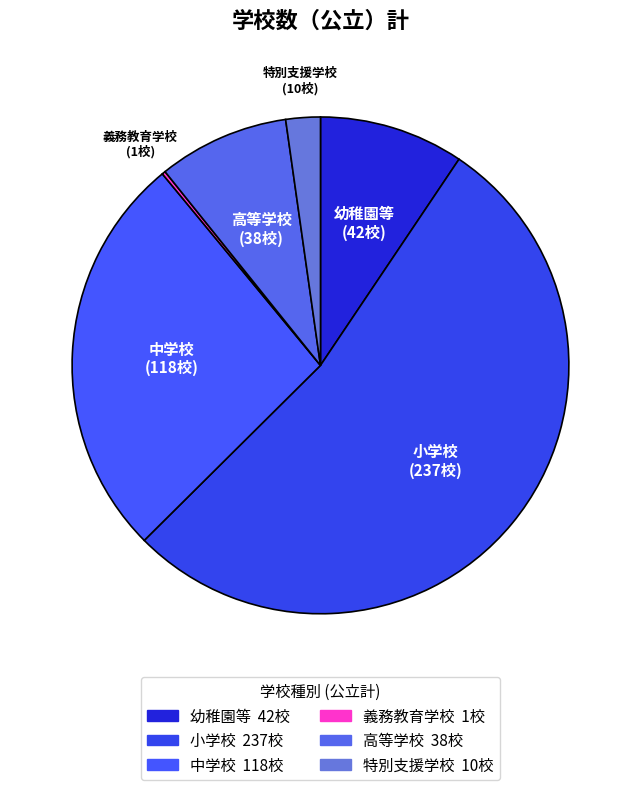

Which slice is the largest?

小学校